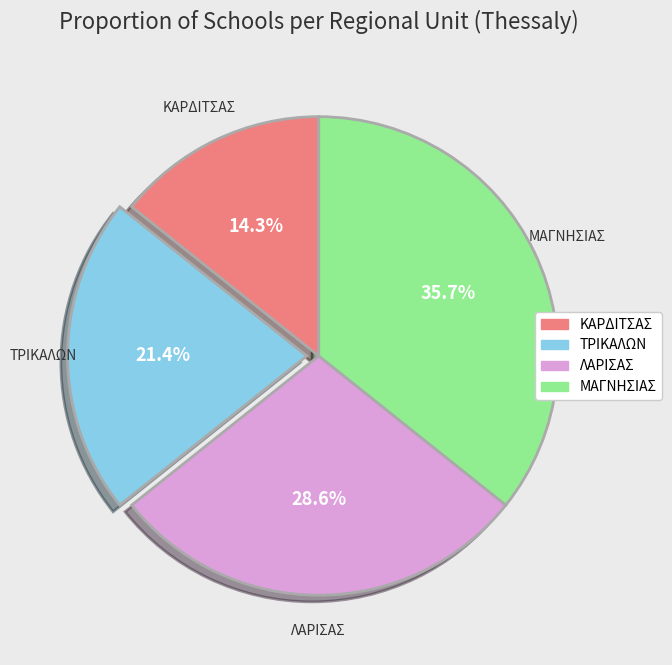

How many segments does this pie chart have?

4